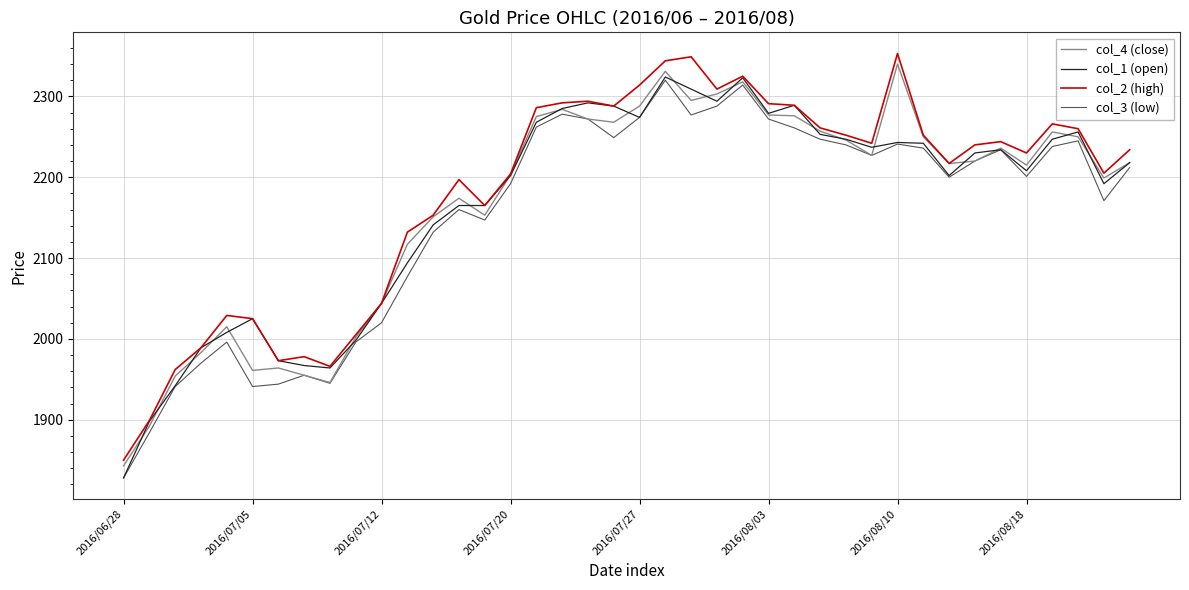

What is the minimum value for col_1 (open)?

1828